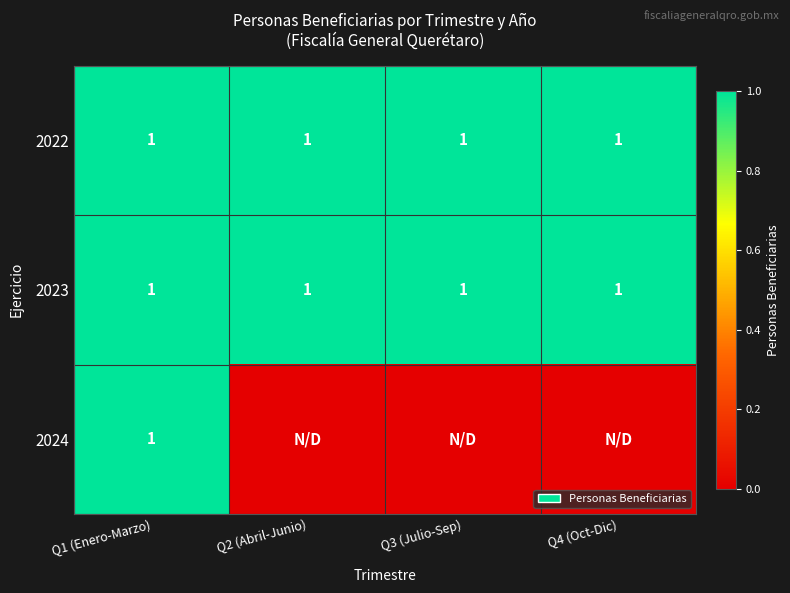

What is the approximate value of 2023 at Q2 (Abril-Junio)?

1